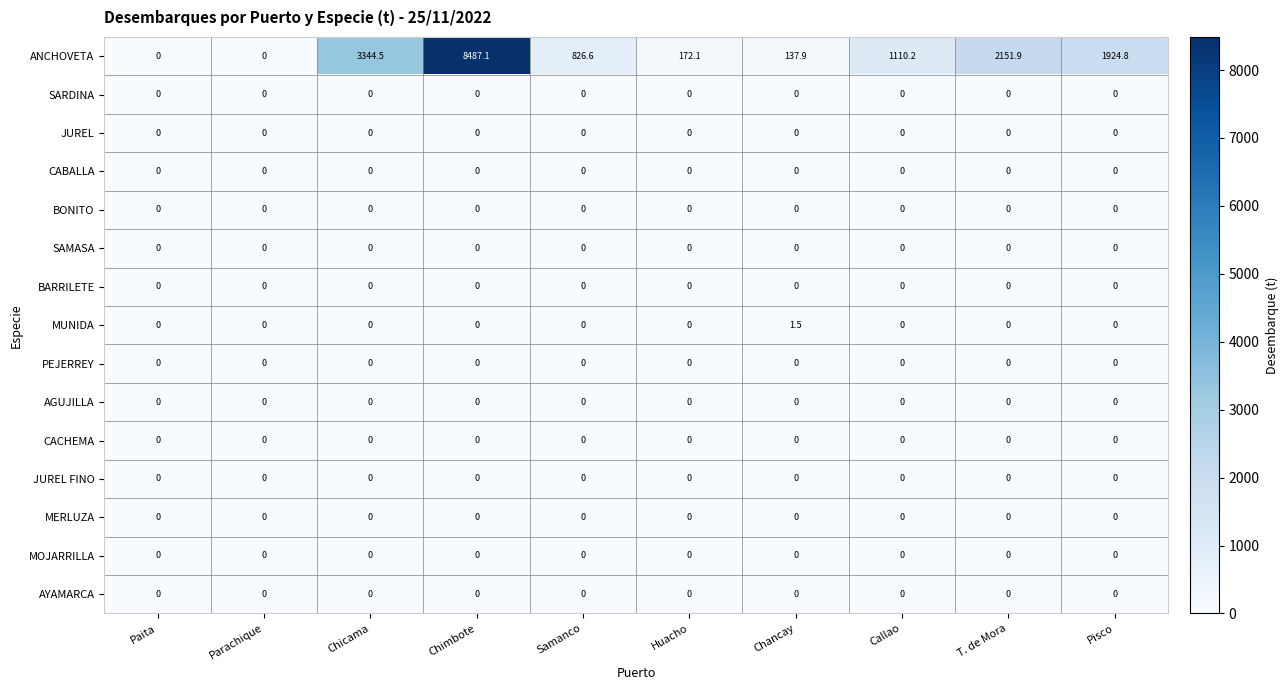

What is the difference between the highest and lowest values at Pisco?

1924.8